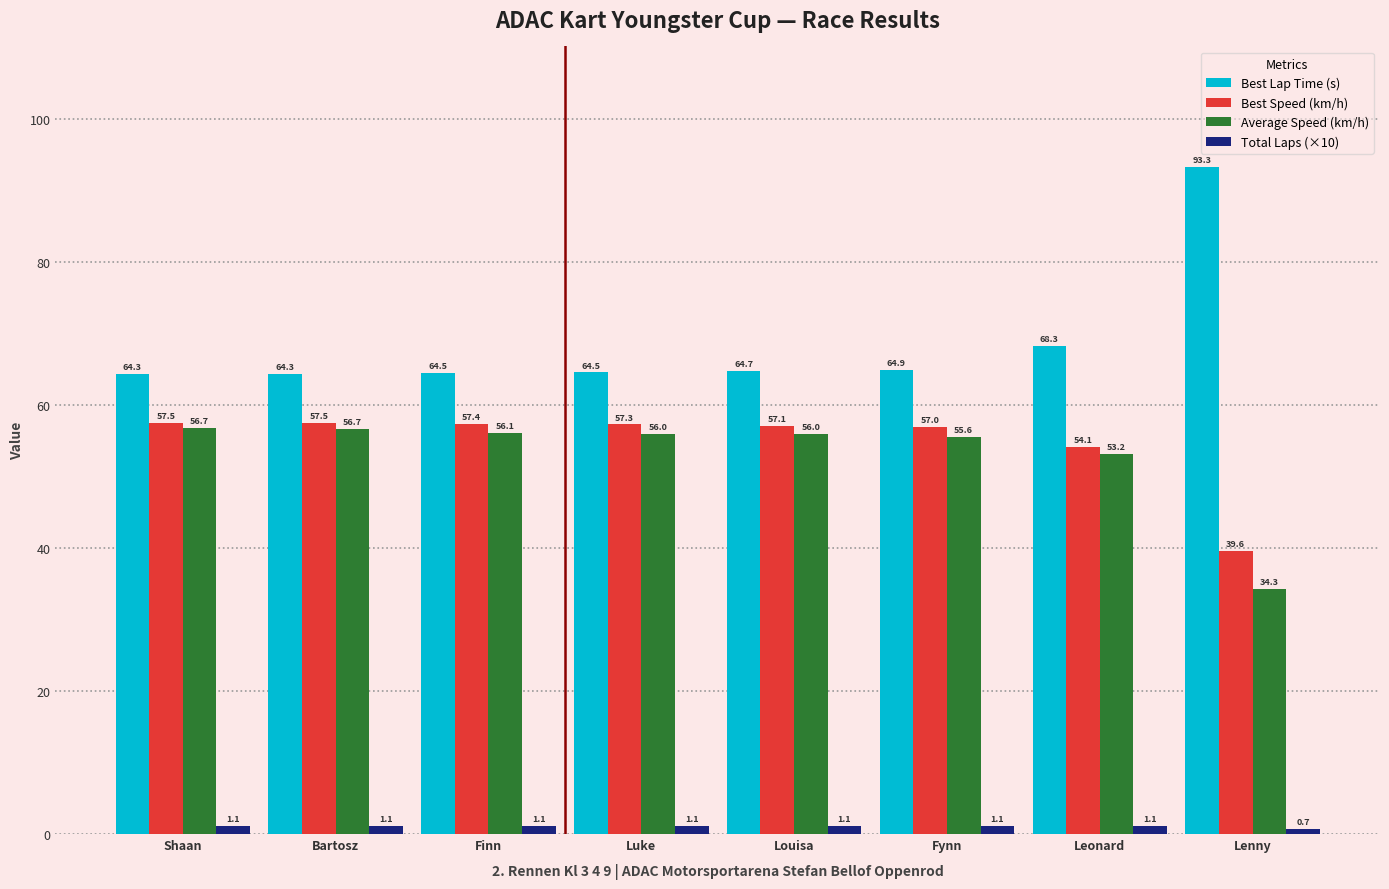

Which series has the largest range (max minus min)?

Best Lap Time (s)